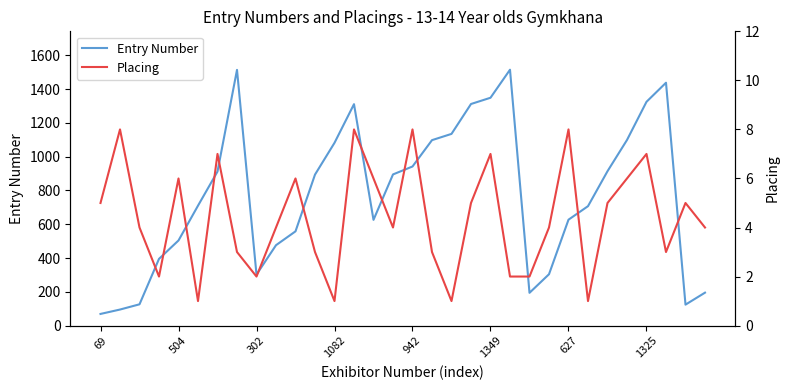

How many lines are shown in the chart?

2